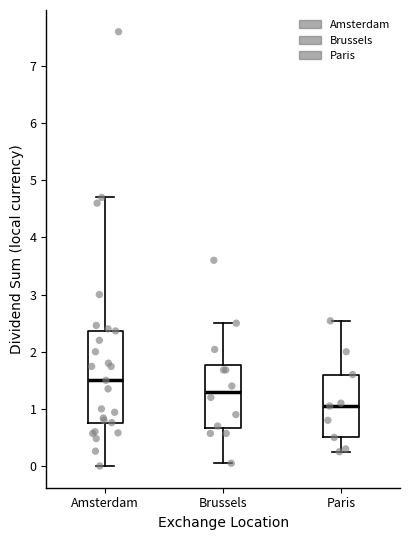

Where does the lower whisker of the box for Paris end on the y-axis? The values are not printed on the chart, so give them approximately, as read against the axis.

0.3